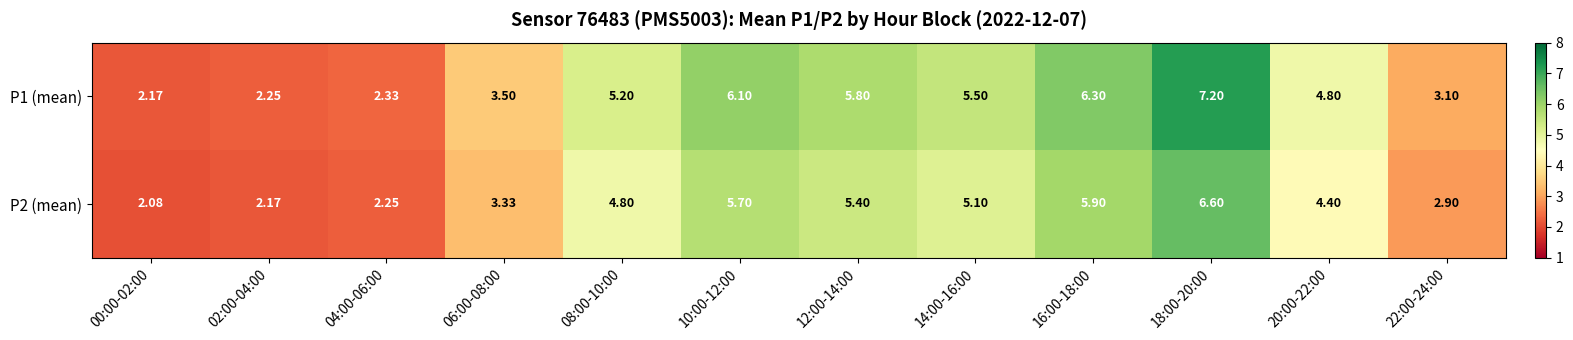

Is the value of P2 (mean) at 04:00-06:00 greater than the value of P1 (mean) at 22:00-24:00?

No